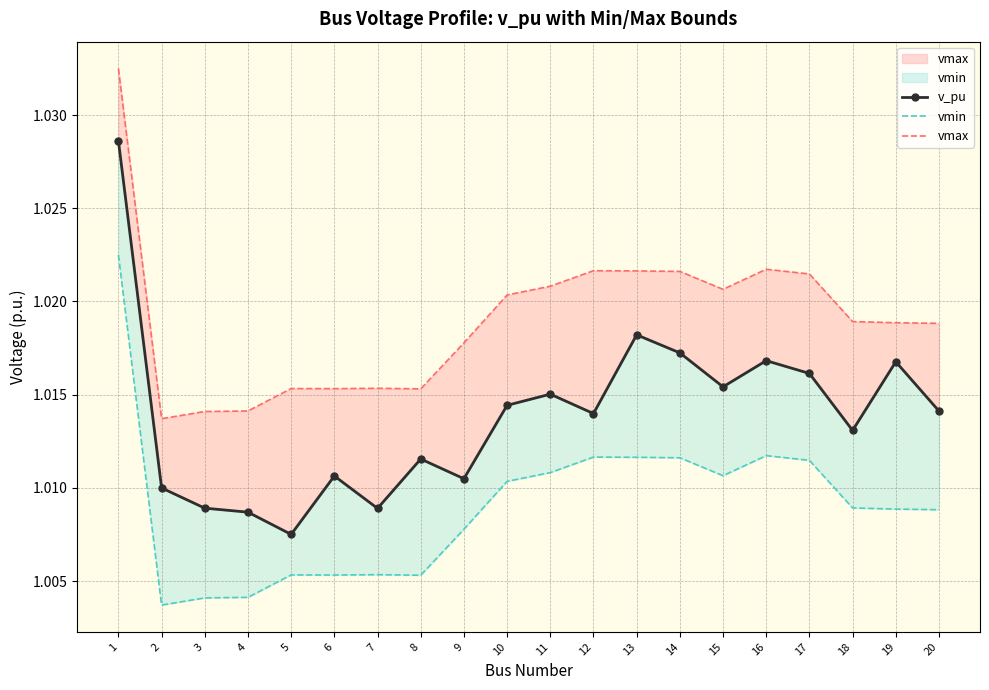

The vmin series shows 0.3 at 7. True or false?

False